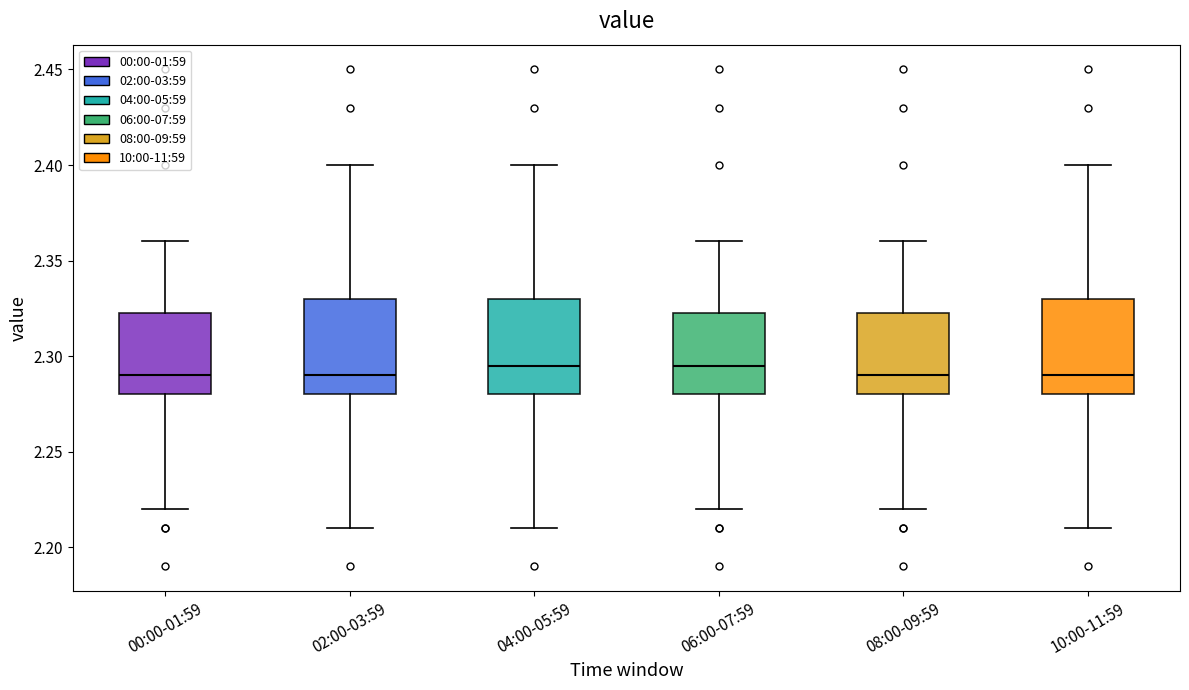

Where is the upper edge of the box for 08:00-09:59 on the y-axis? The values are not printed on the chart, so give them approximately, as read against the axis.

2.325